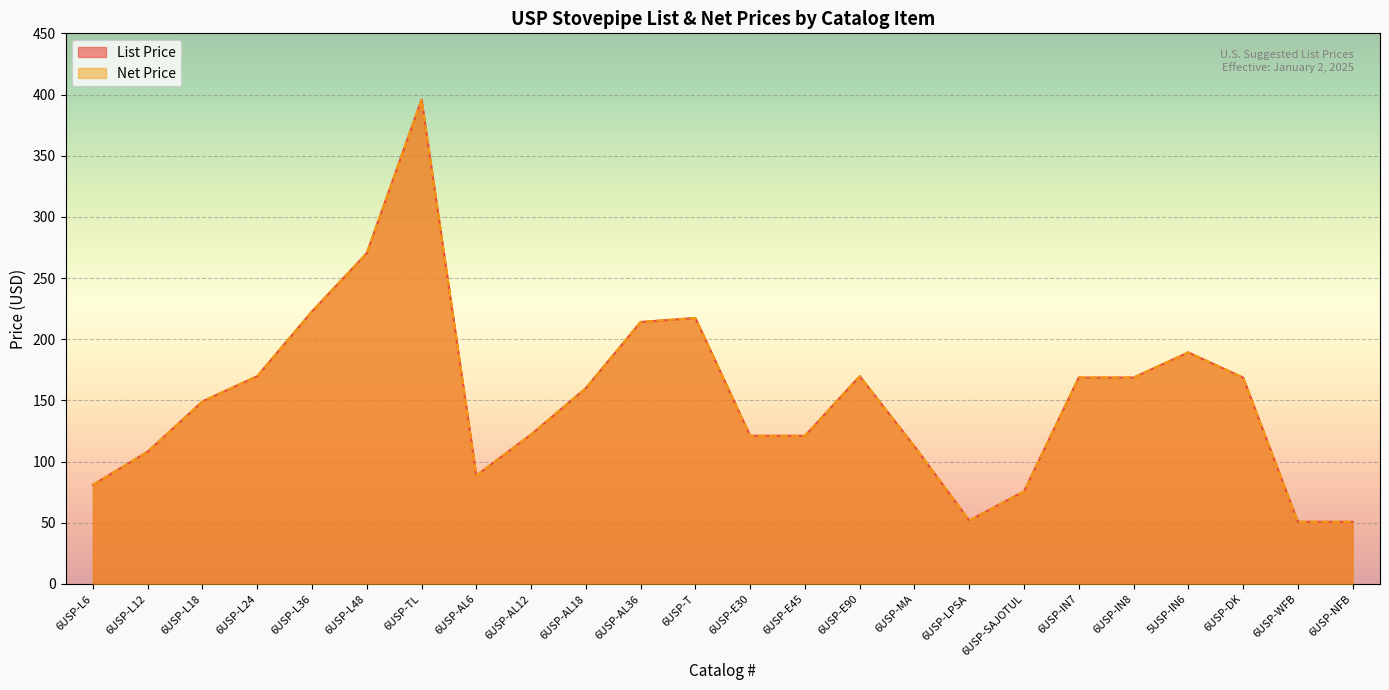

What position from the right is 6USP-L48?

19